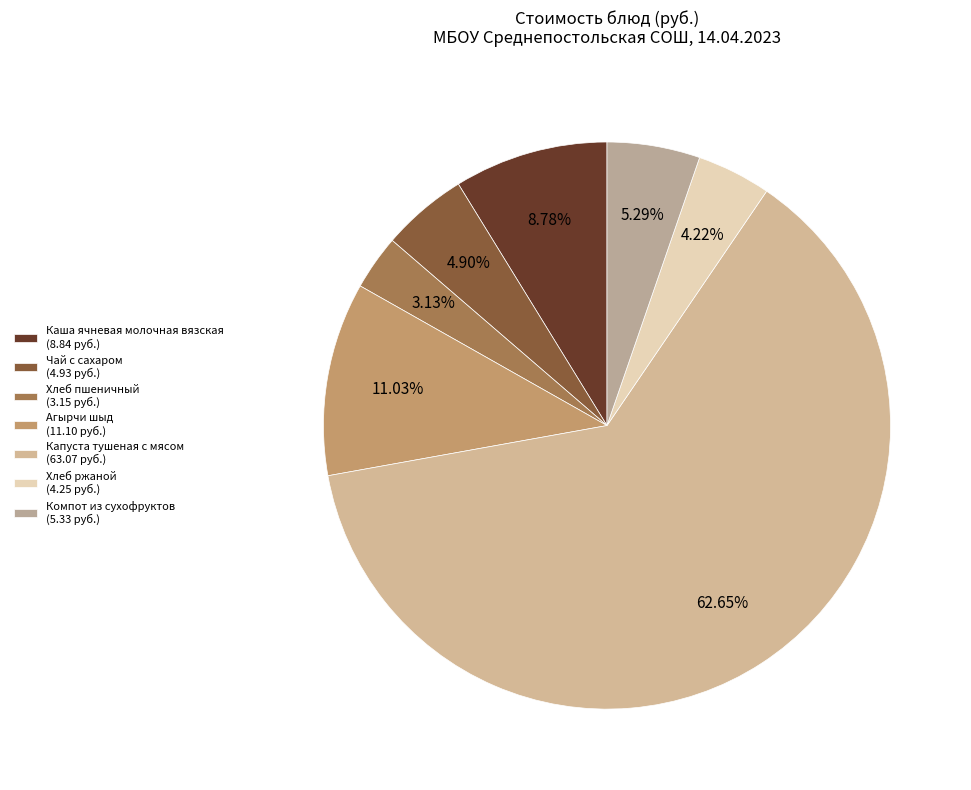

The Капуста тушеная с мясом slice represents 68% of the pie. True or false?

False